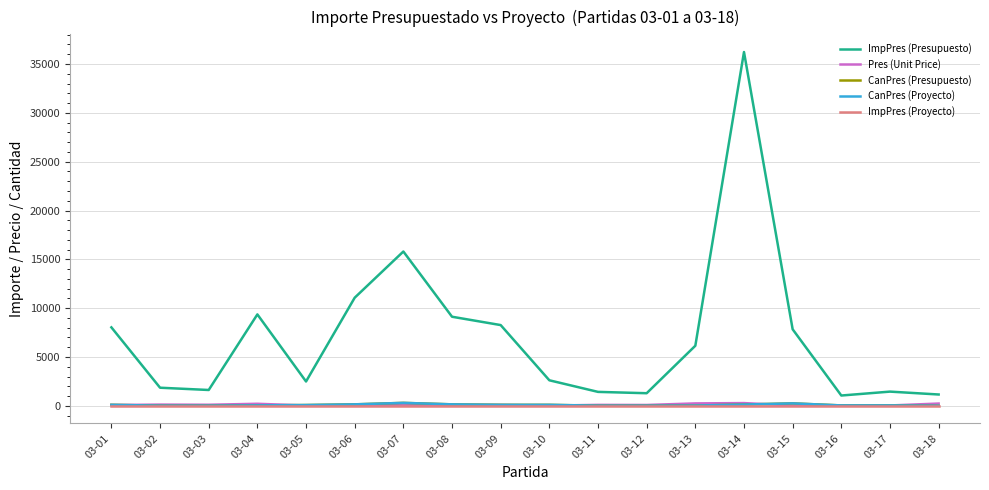

Does the chart display data point markers on the line(s)?

No